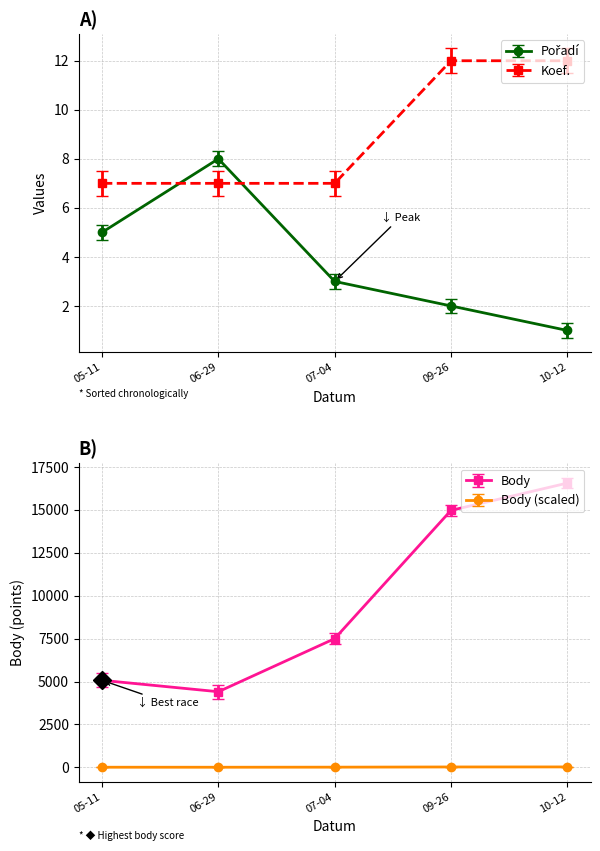

Between 2019-10-12 and 2019-07-04, which series saw the biggest shift?

Body